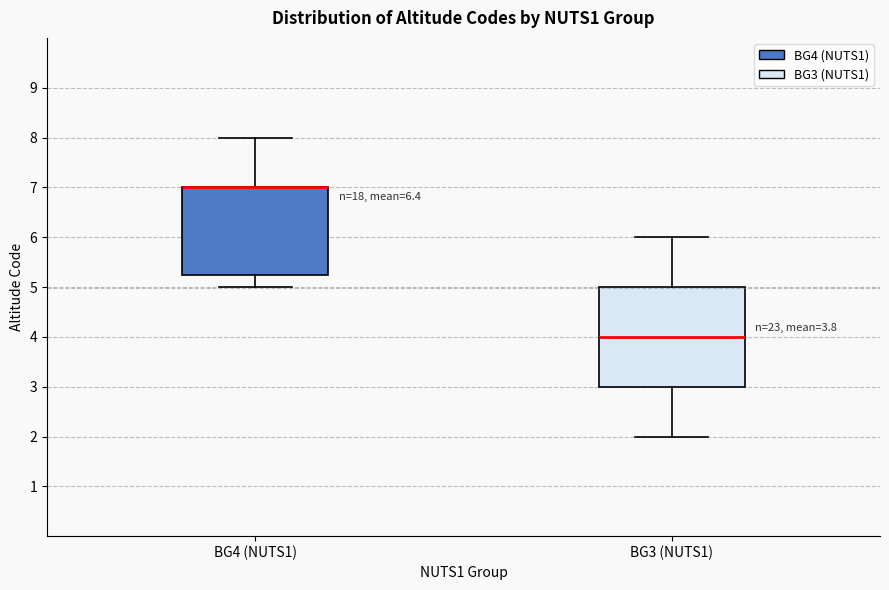

Which box is the tallest, from its lower edge to its upper edge?

BG3 (NUTS1)